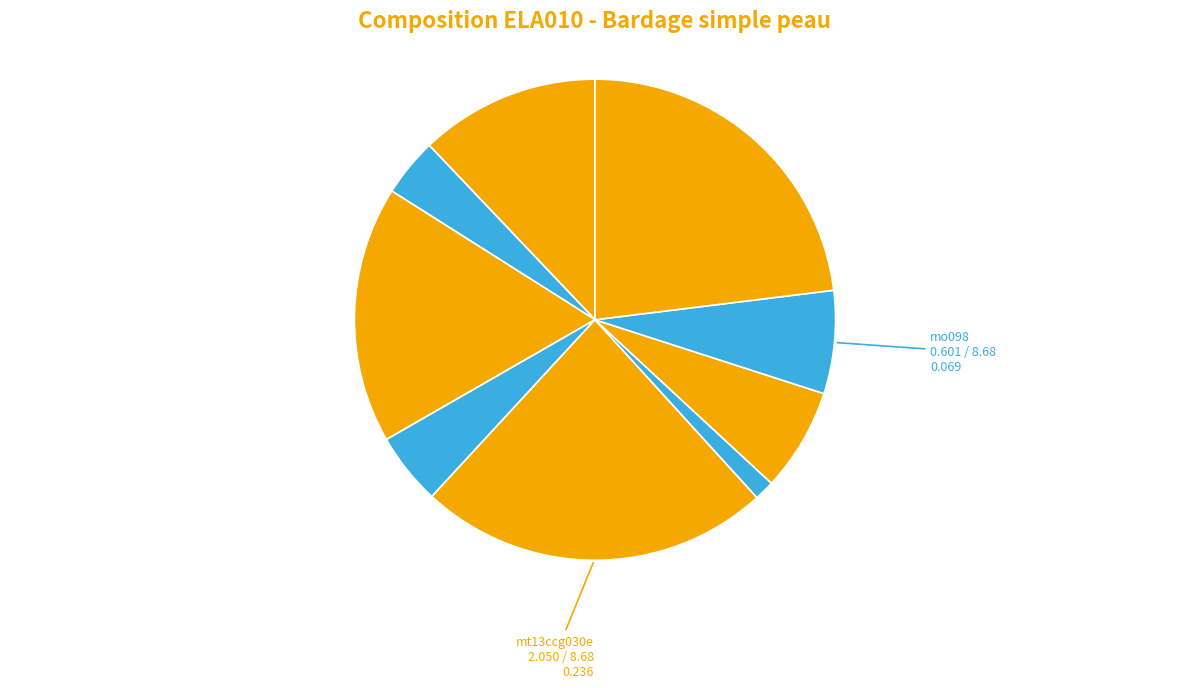

To the nearest percent, what is the difference between the largest and smallest slice percentages?

22%